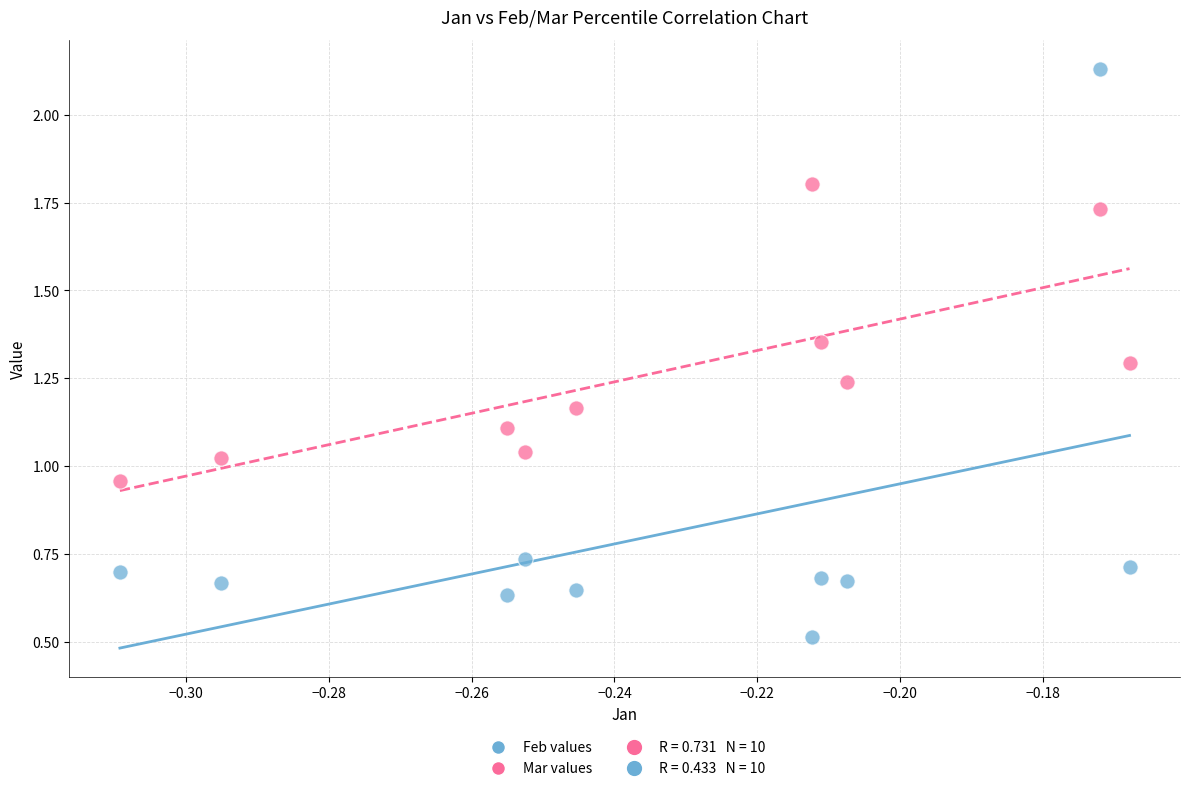

Which series has the widest spread of Y values?

Feb values